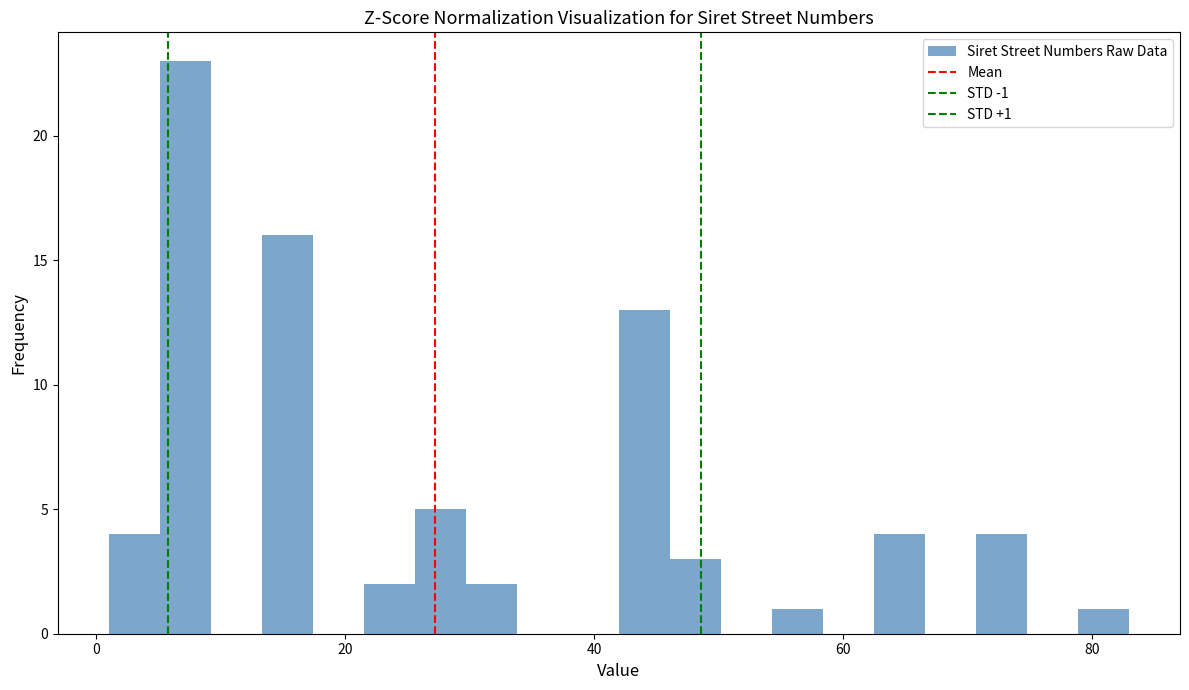

Around what value on the x-axis is the tallest bar? Give the approximate position of its centre, as read against the axis.

8